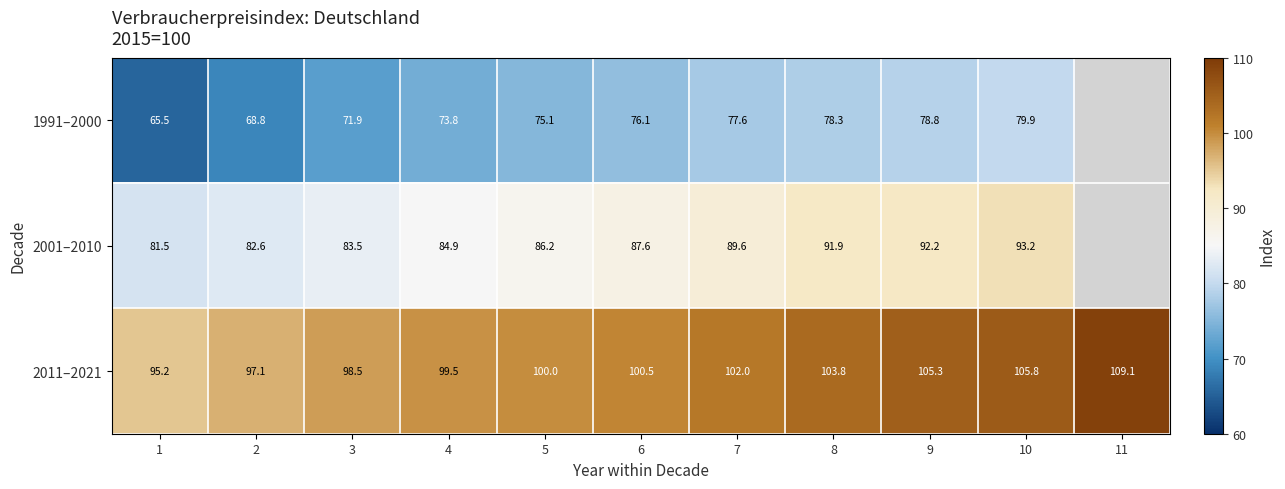

Rank the series at 1 from highest to lowest value.

2011–2021, 2001–2010, 1991–2000